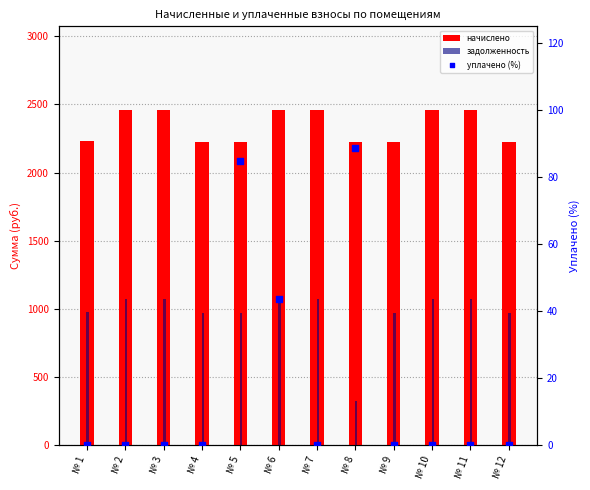

Which series reaches the minimum Y coordinate?

уплачено (%)